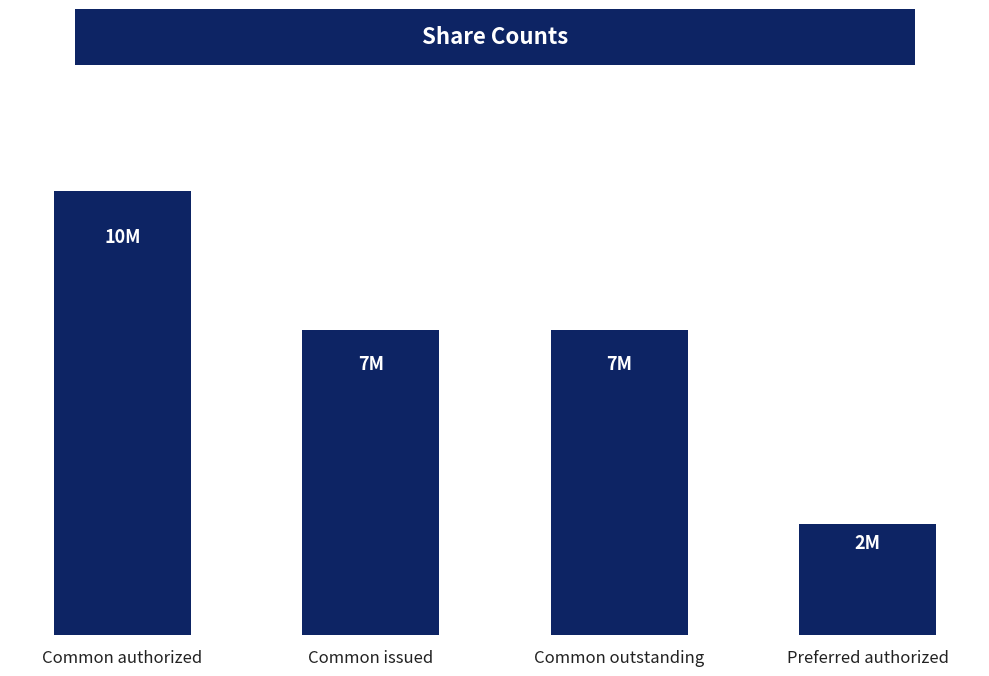

True or false: the data shows 6871963 at Common issued.

True